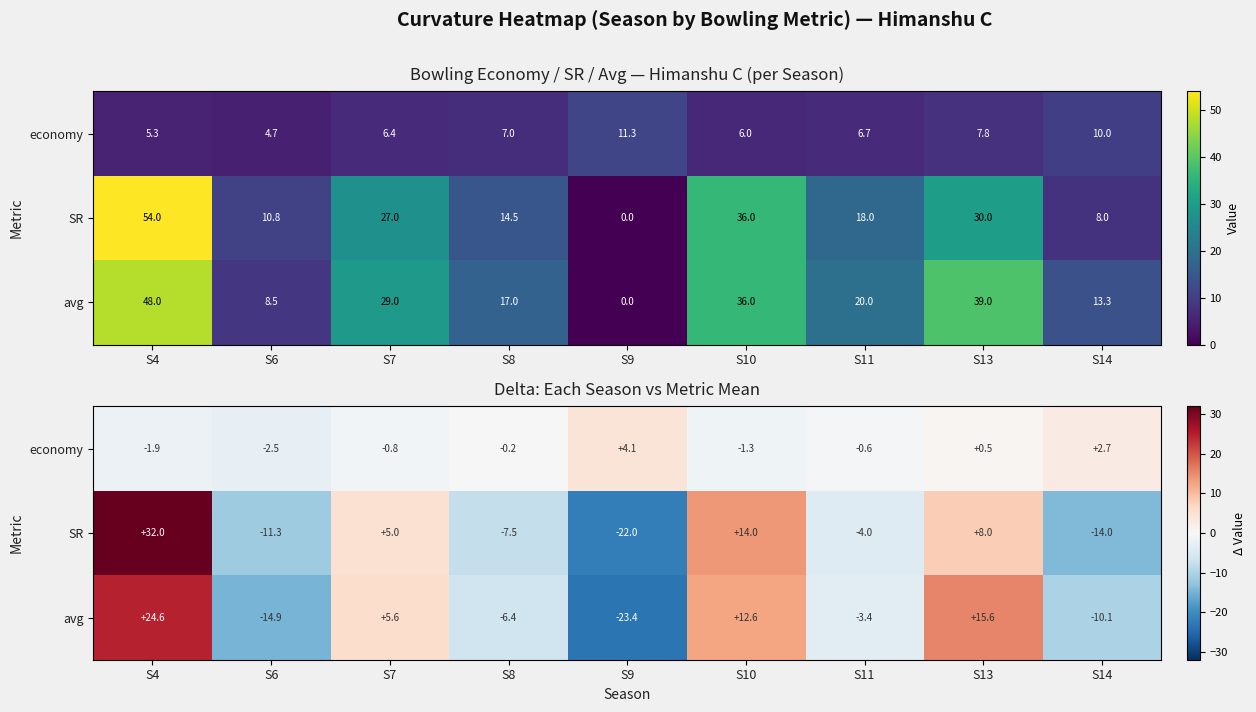

Where does the economy series first go above 0?

S9